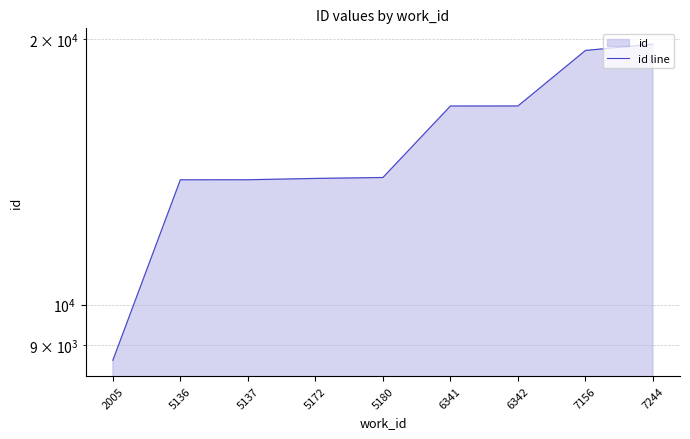

At which label does the data first exceed 13936?

6341